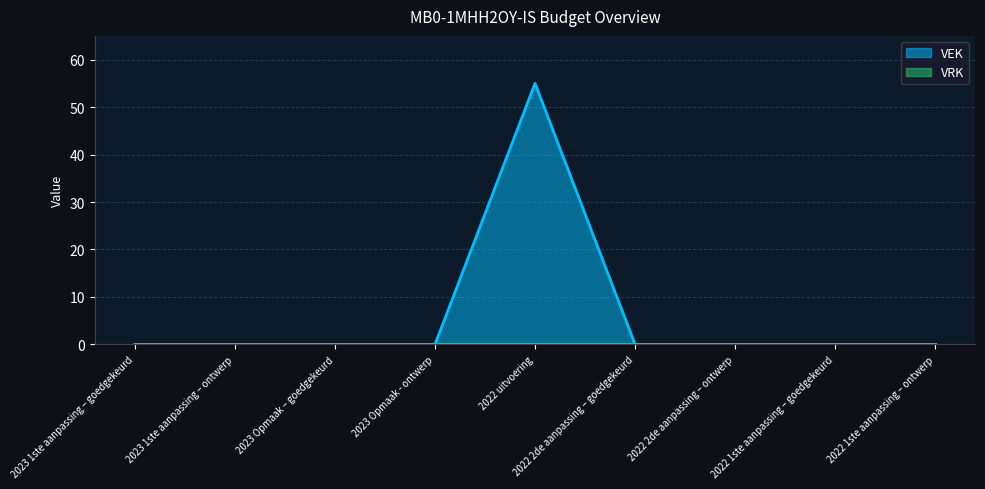

What is the difference between the maximum and minimum values?

55